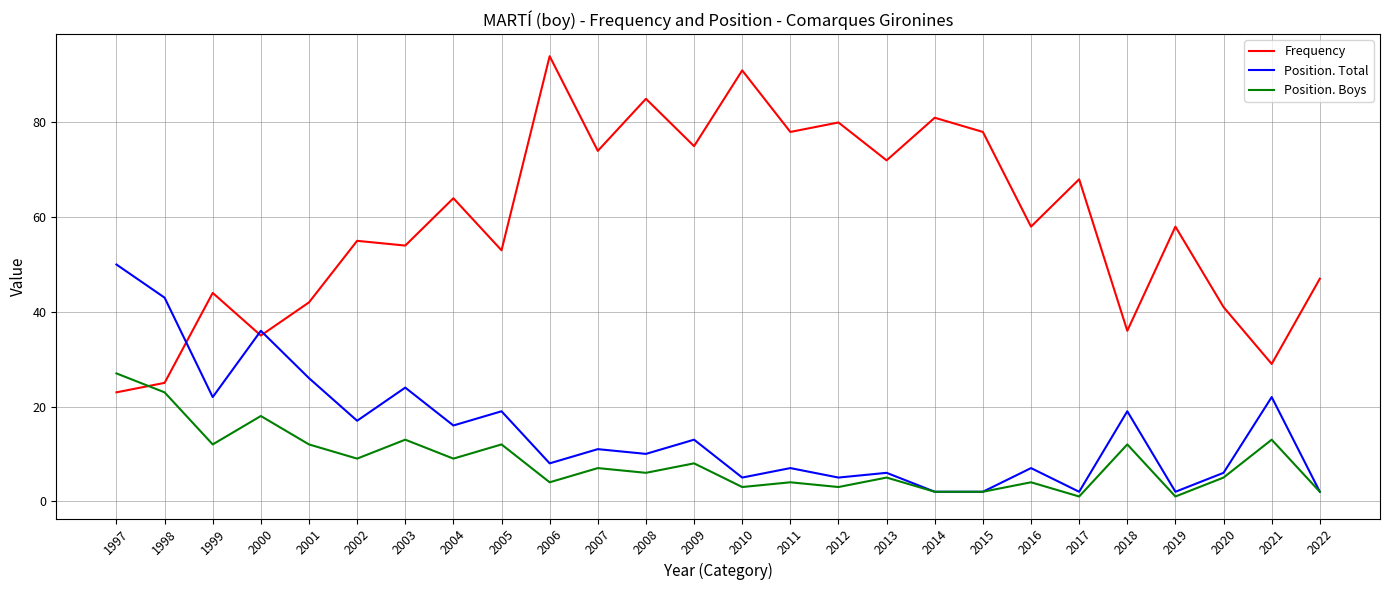

Between 2012 and 2015, which series saw the biggest shift?

Position. Total